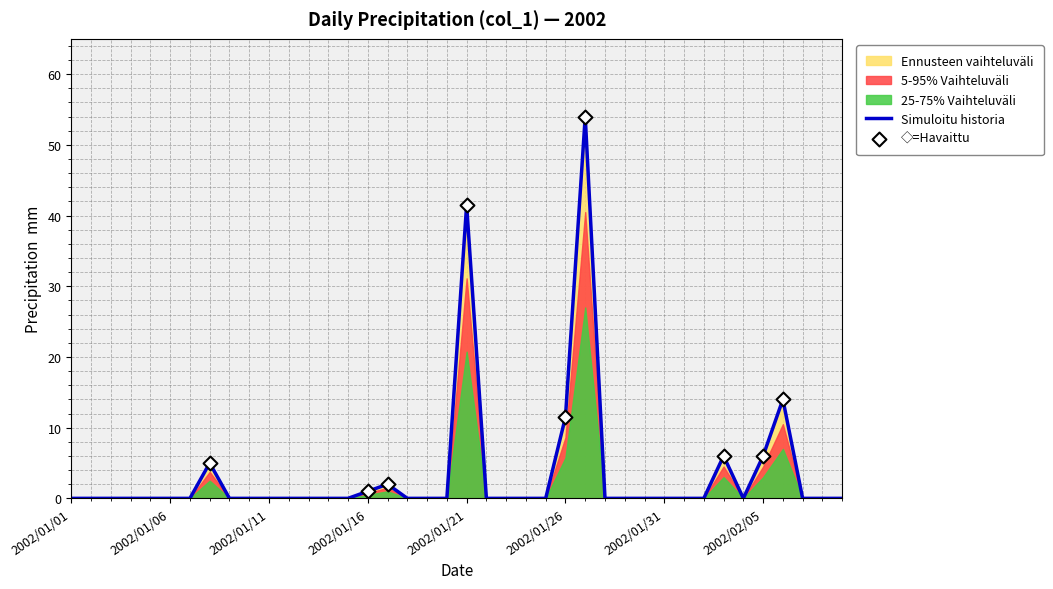

Between 2002/01/05 and 2002/01/16, which is larger?

2002/01/16